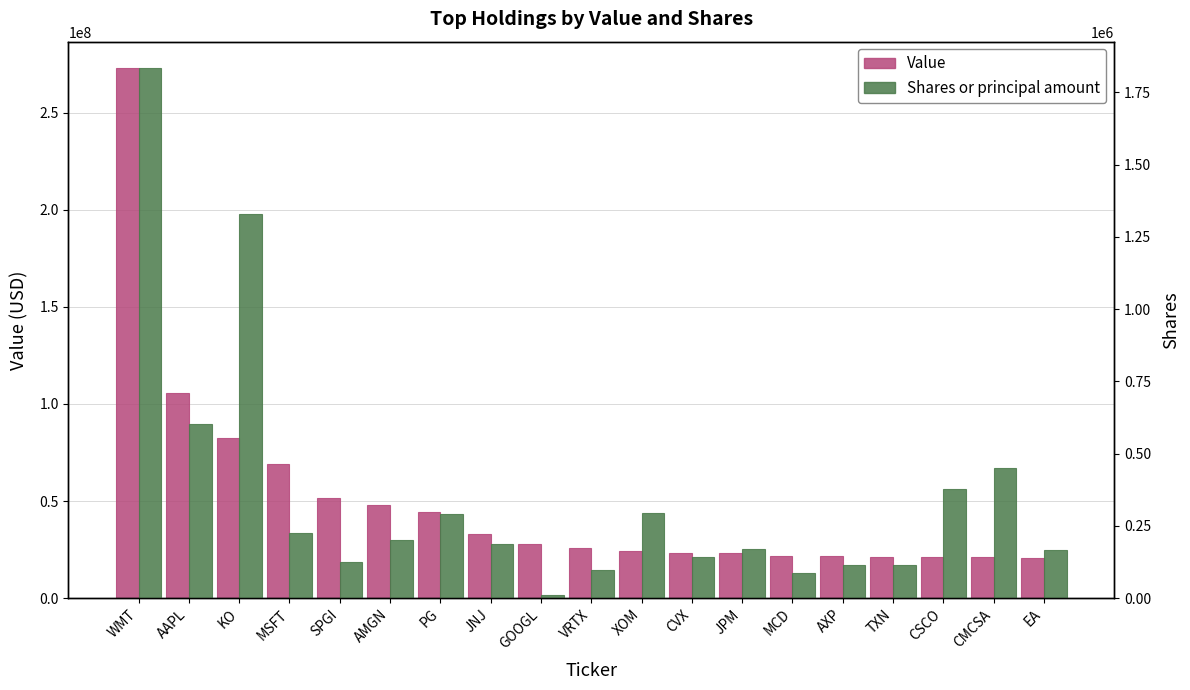

What is the label of the 12th bar from the right?

JNJ